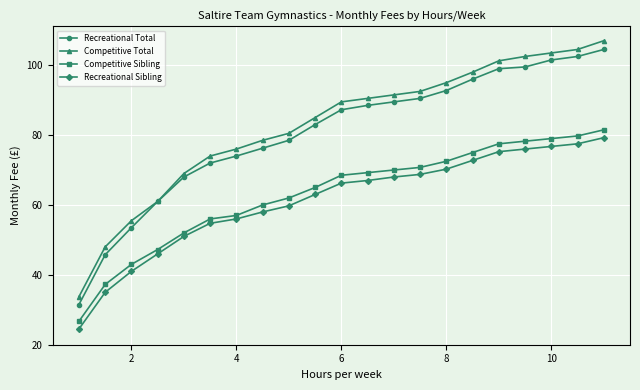

What is the value of the Competitive Total point at the 14th from the left?

92.5